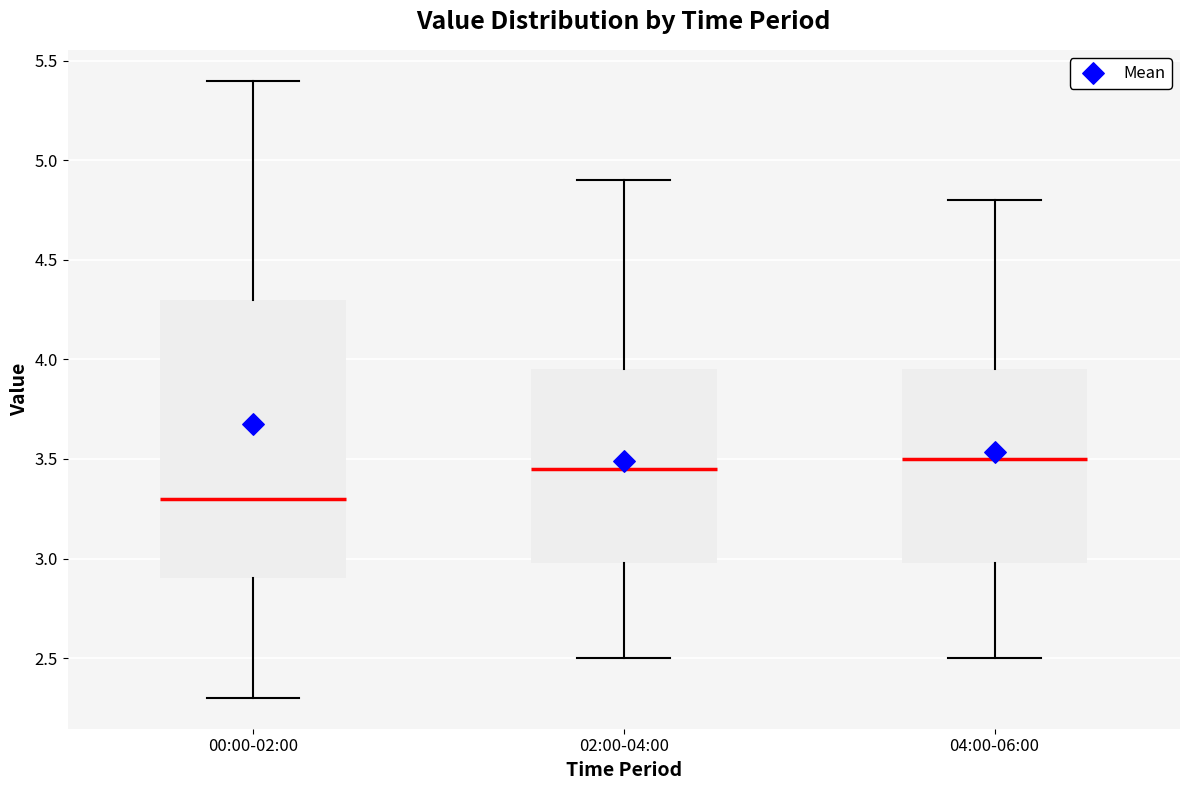

Which box's median line is the lowest?

00:00-02:00